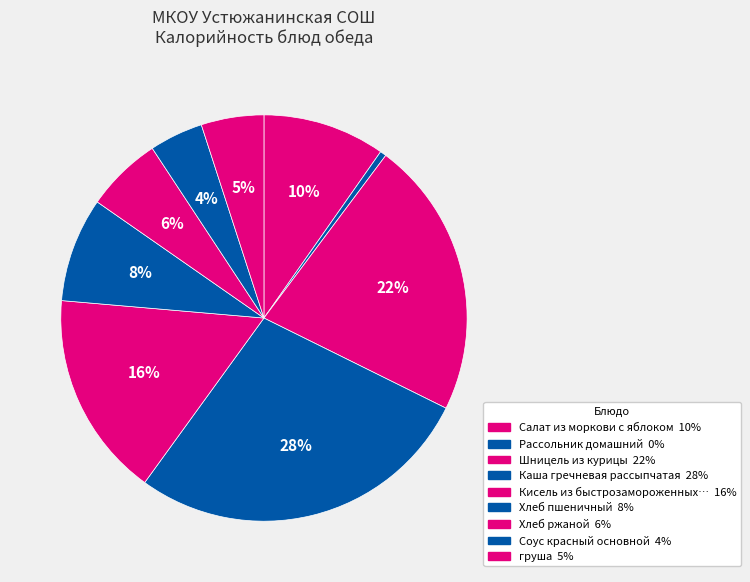

To the nearest percent, what is the average slice percentage?

11%